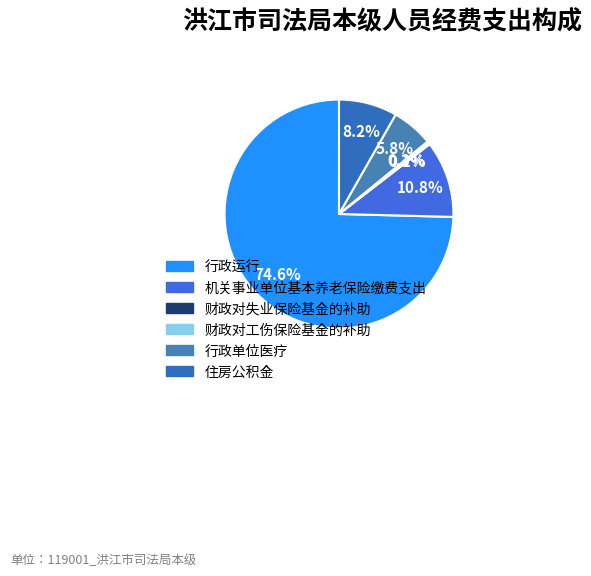

Which has a higher value, 财政对失业保险基金的补助 or 行政单位医疗?

行政单位医疗